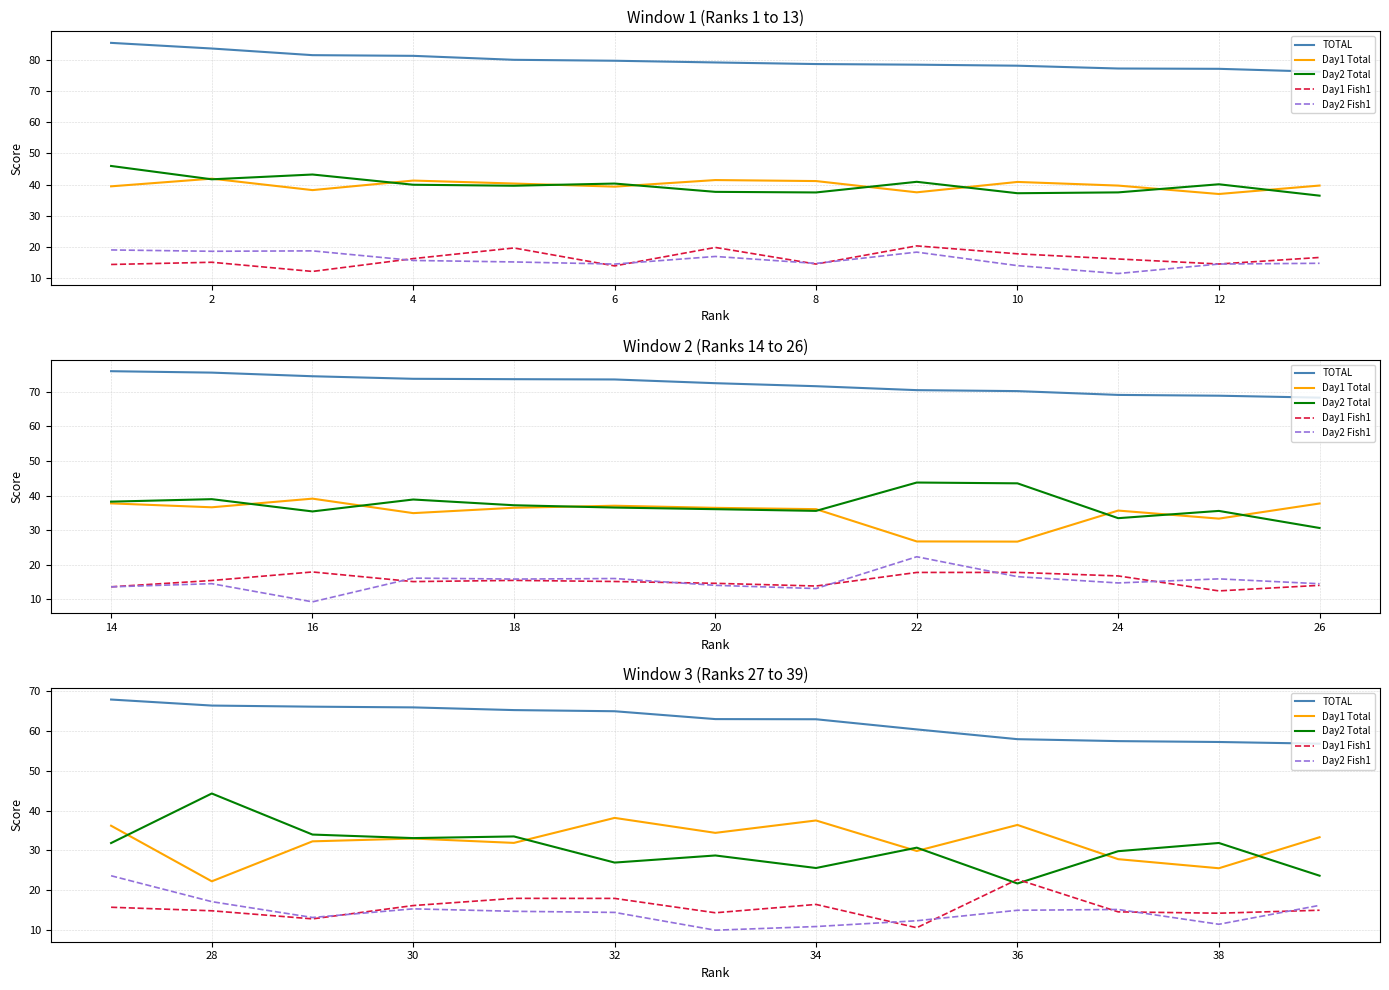

What is the minimum value for TOTAL?

56.8